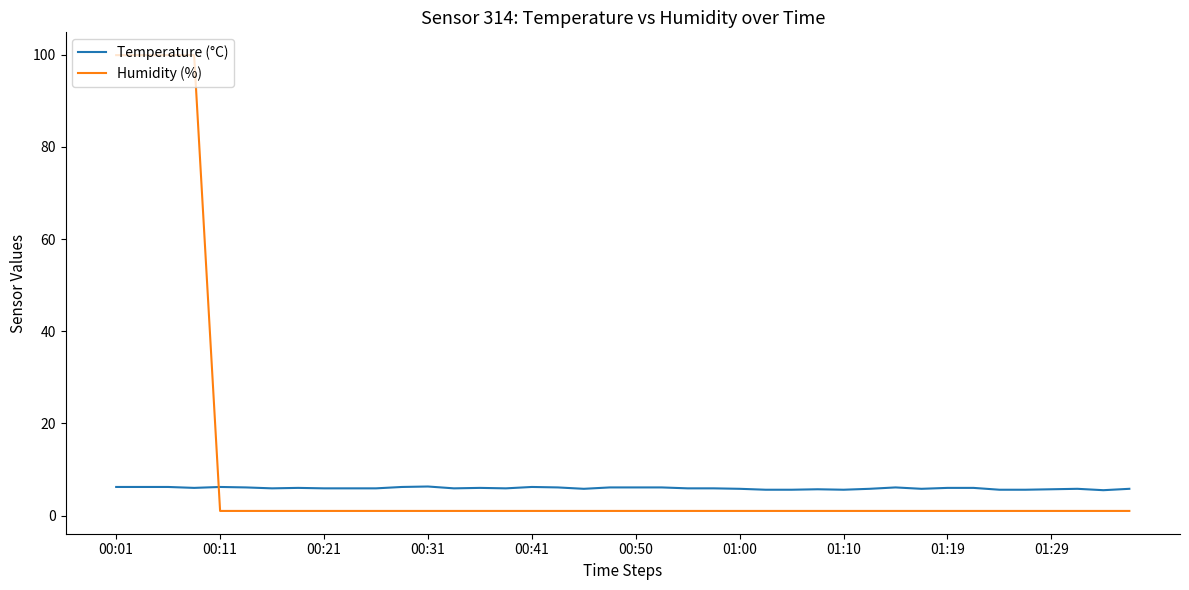

Which series ends up on top after the final intersection of Temperature (°C) and Humidity (%)?

Temperature (°C)